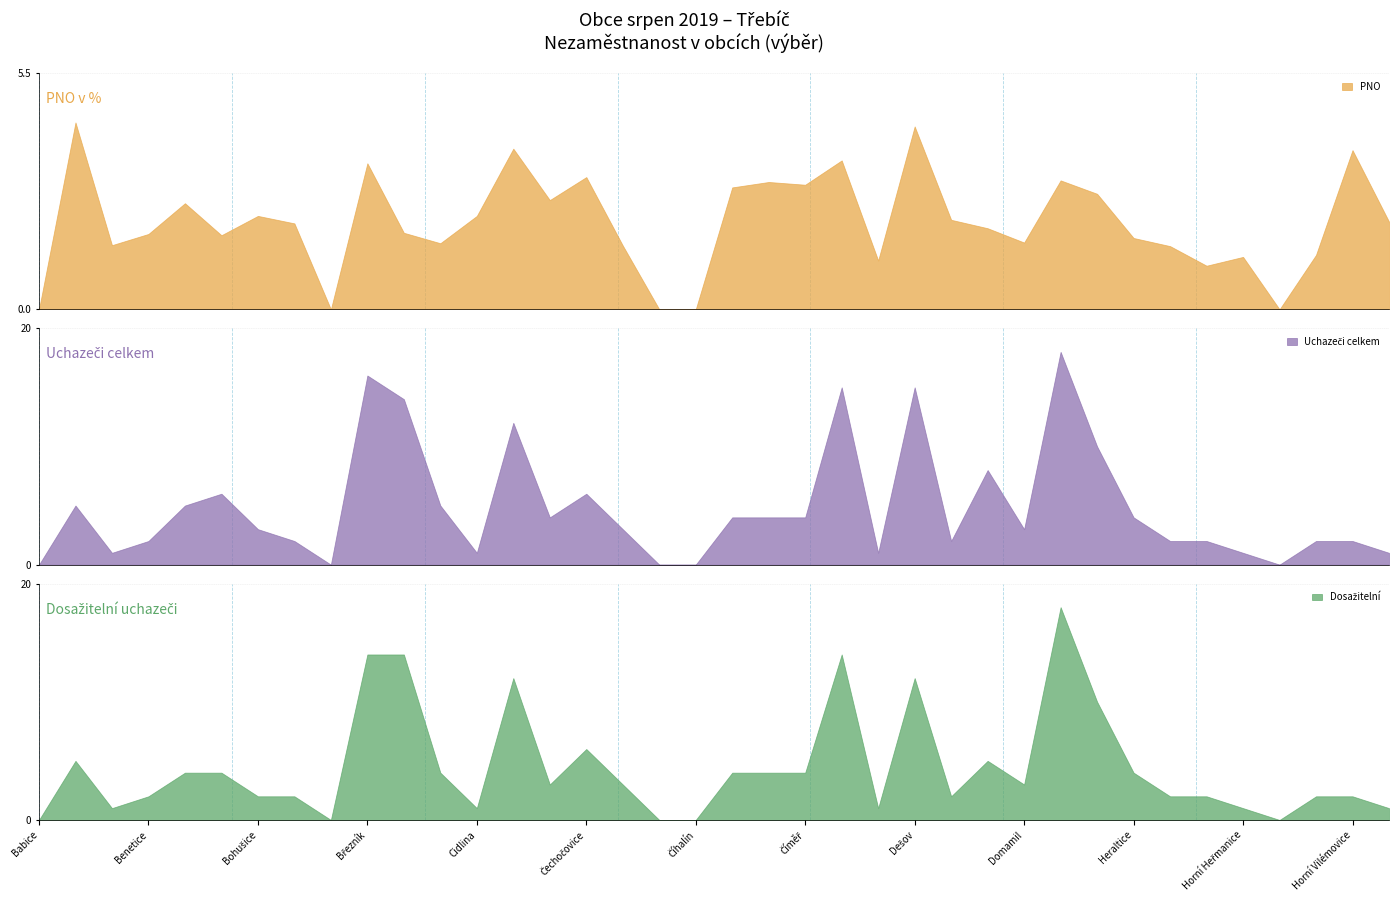

What position from the right is 35?

3